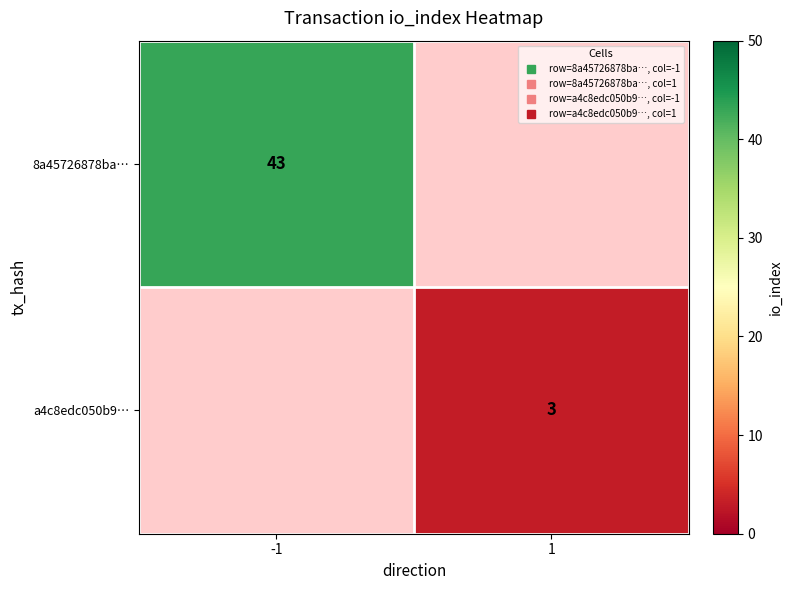

Is it true that 8a45726878ba… equals 43.0 at -1?

True